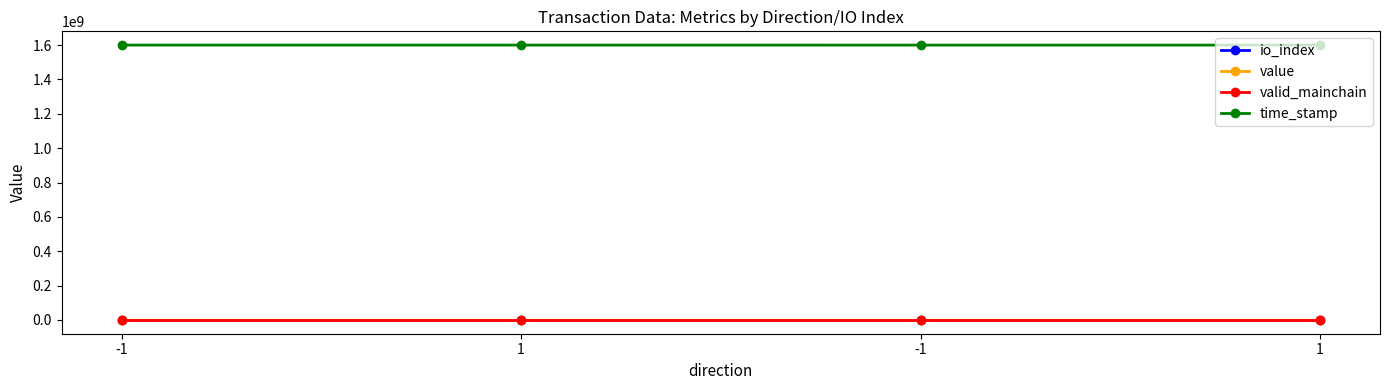

True or false: io_index and valid_mainchain intersect in this chart.

False